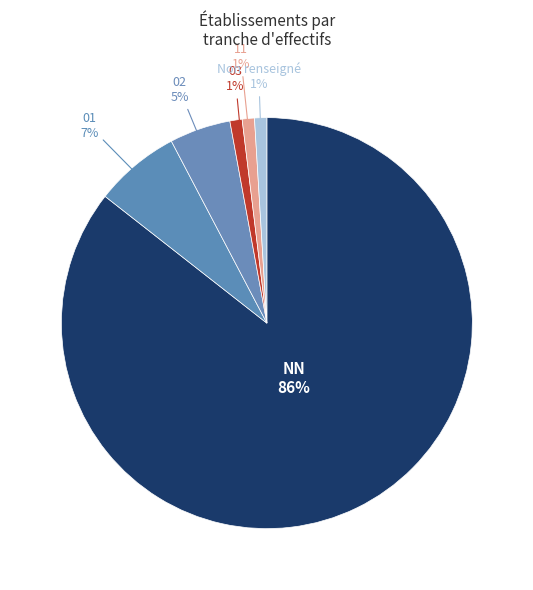

Which slice is the largest?

NN